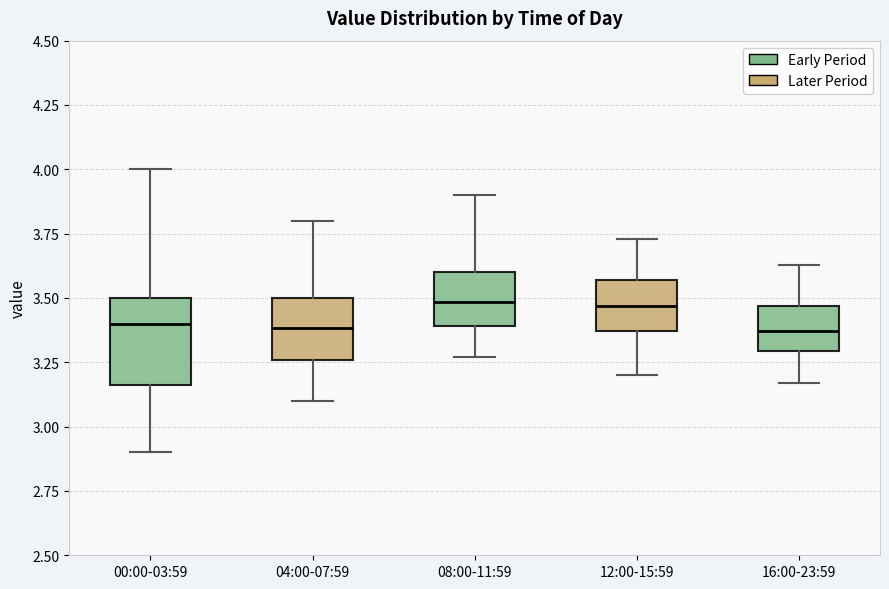

Where is the lower edge of the box for 04:00-07:59 on the y-axis? The values are not printed on the chart, so give them approximately, as read against the axis.

3.25